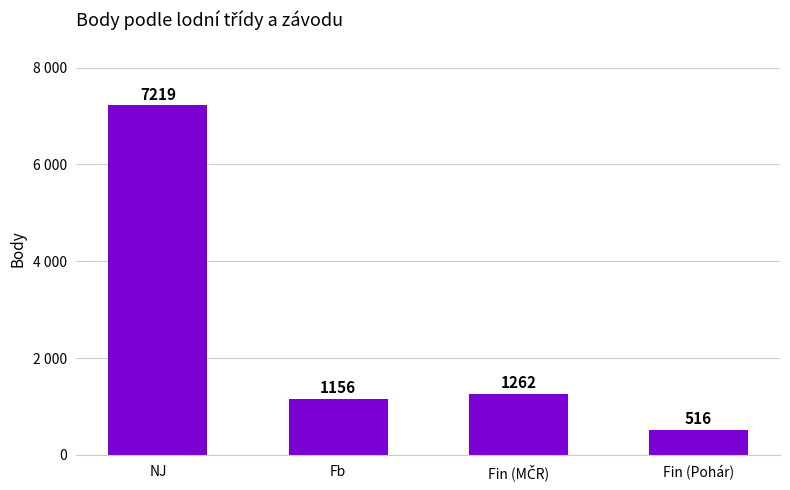

Does the chart contain any negative values?

No